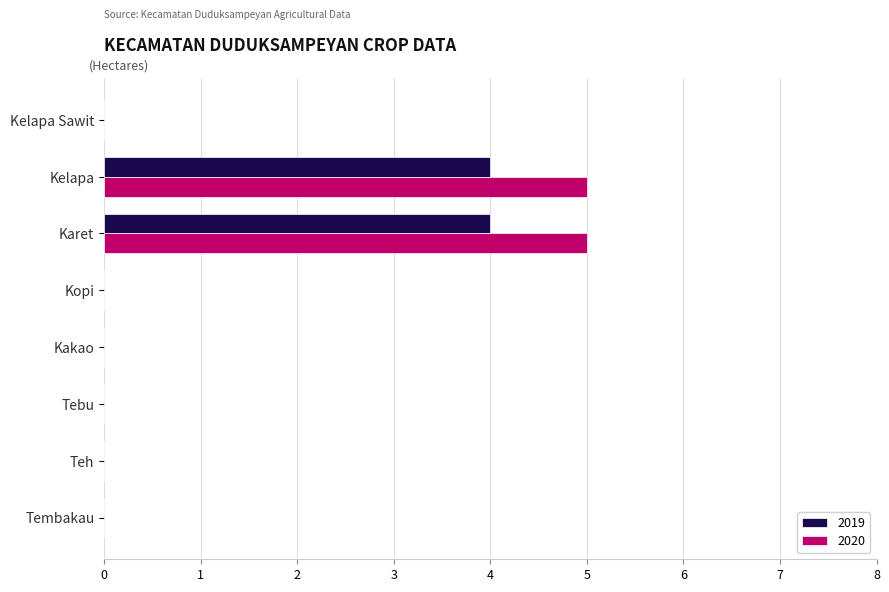

What is the maximum value shown in the chart?

5